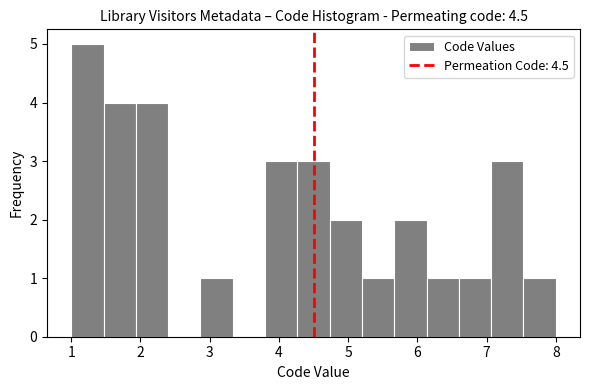

Which range on the x-axis has the tallest bar?

1.0 to 1.5